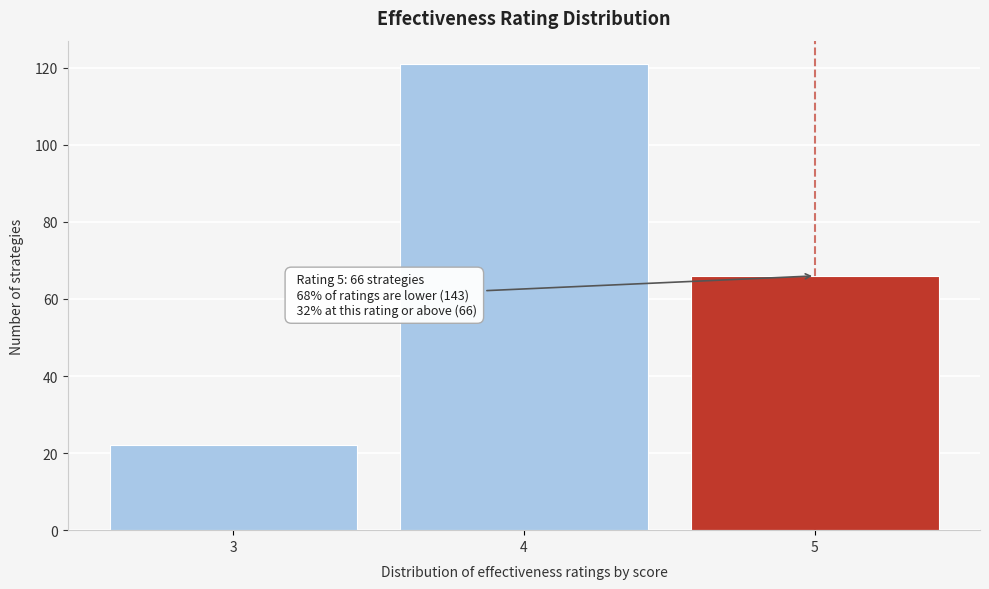

Reading left to right, what are all the values shown in this chart?

22	121	66